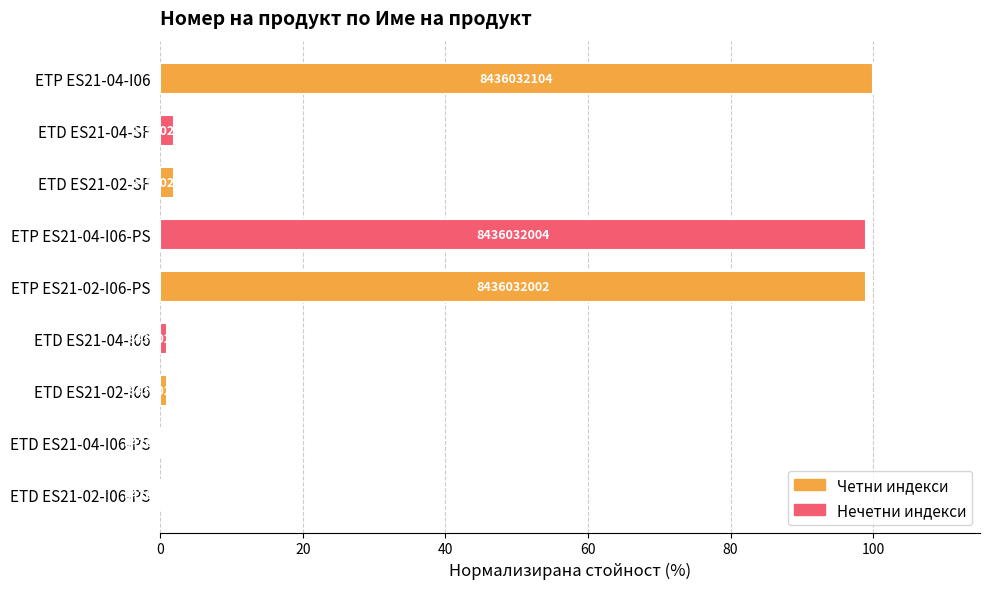

How many bars are there in total?

9